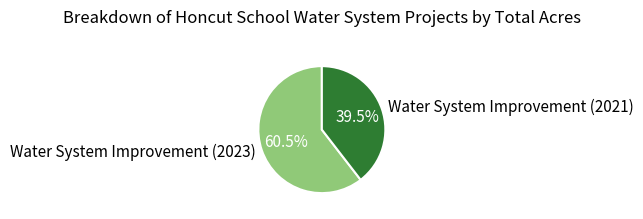

What is the ratio of the value at Water System Improvement (2021) to the value at Water System Improvement (2023)?

0.7